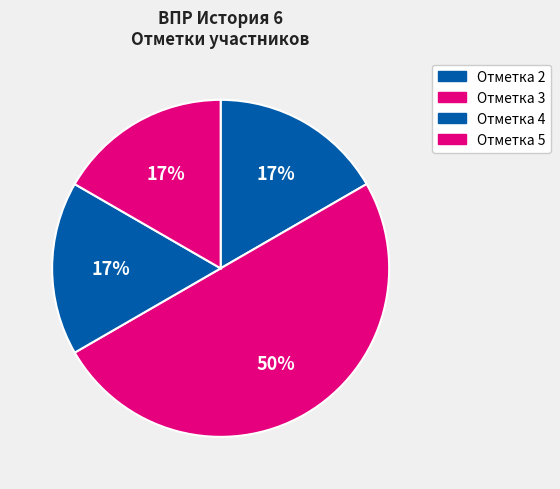

How many slices are in this pie chart?

4